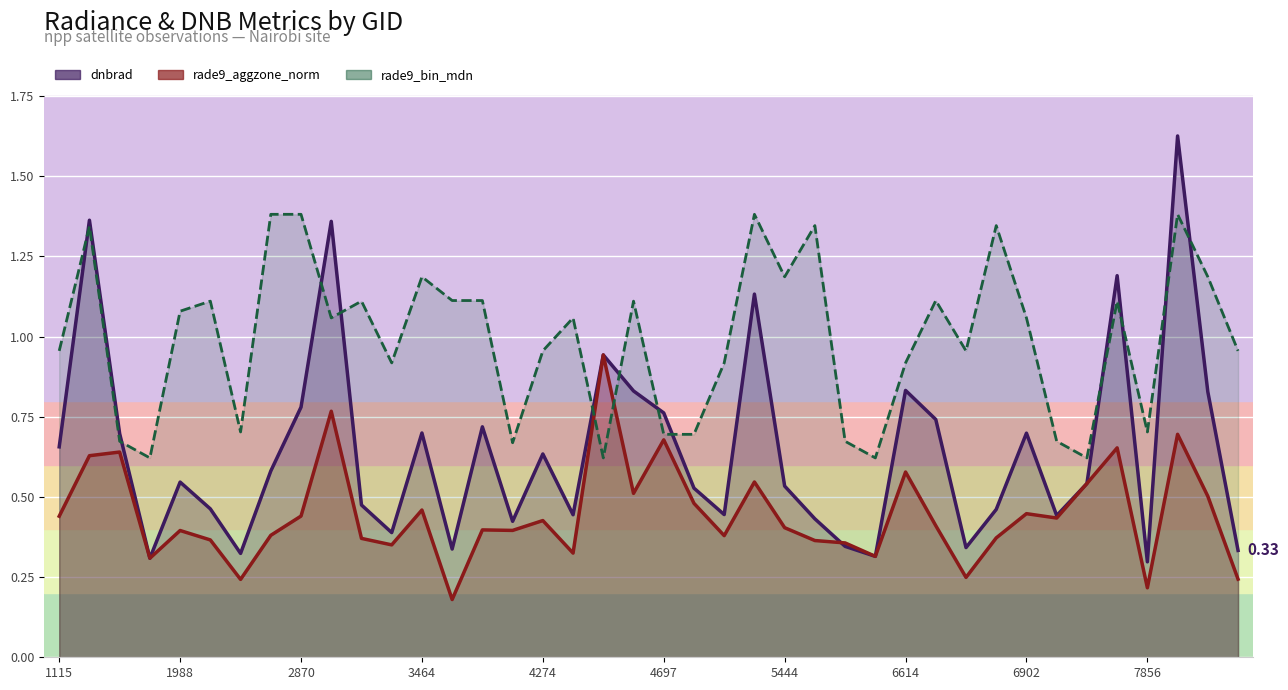

Read the rade9_aggzone_norm value at 2249.

0.4